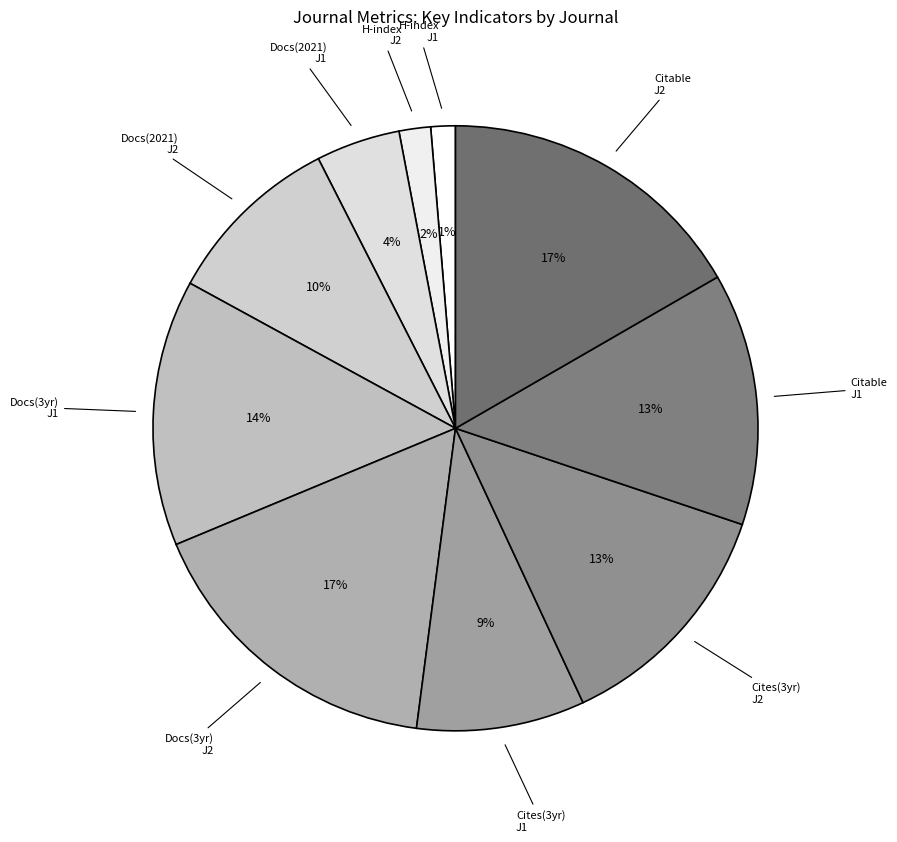

Is there a majority slice in this chart?

No